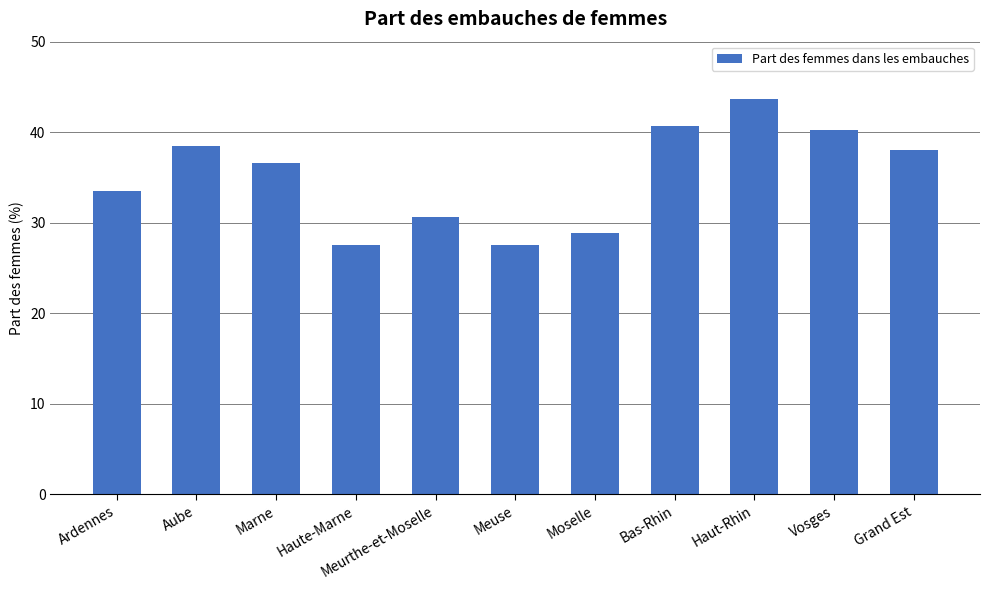

How many categories are shown in the chart?

11